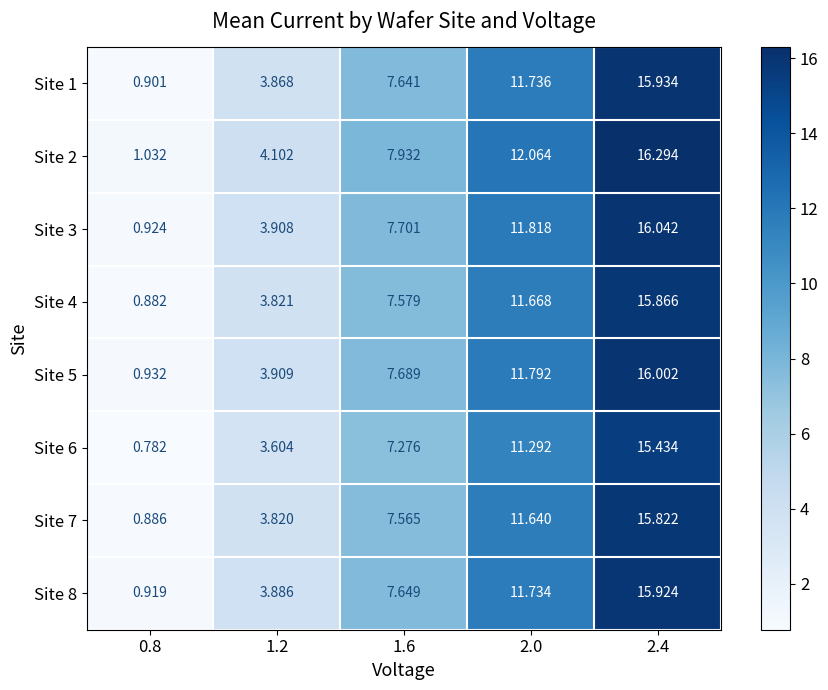

Rank the categories by Site 2 value from lowest to highest.

0.8, 1.2, 1.6, 2.0, 2.4